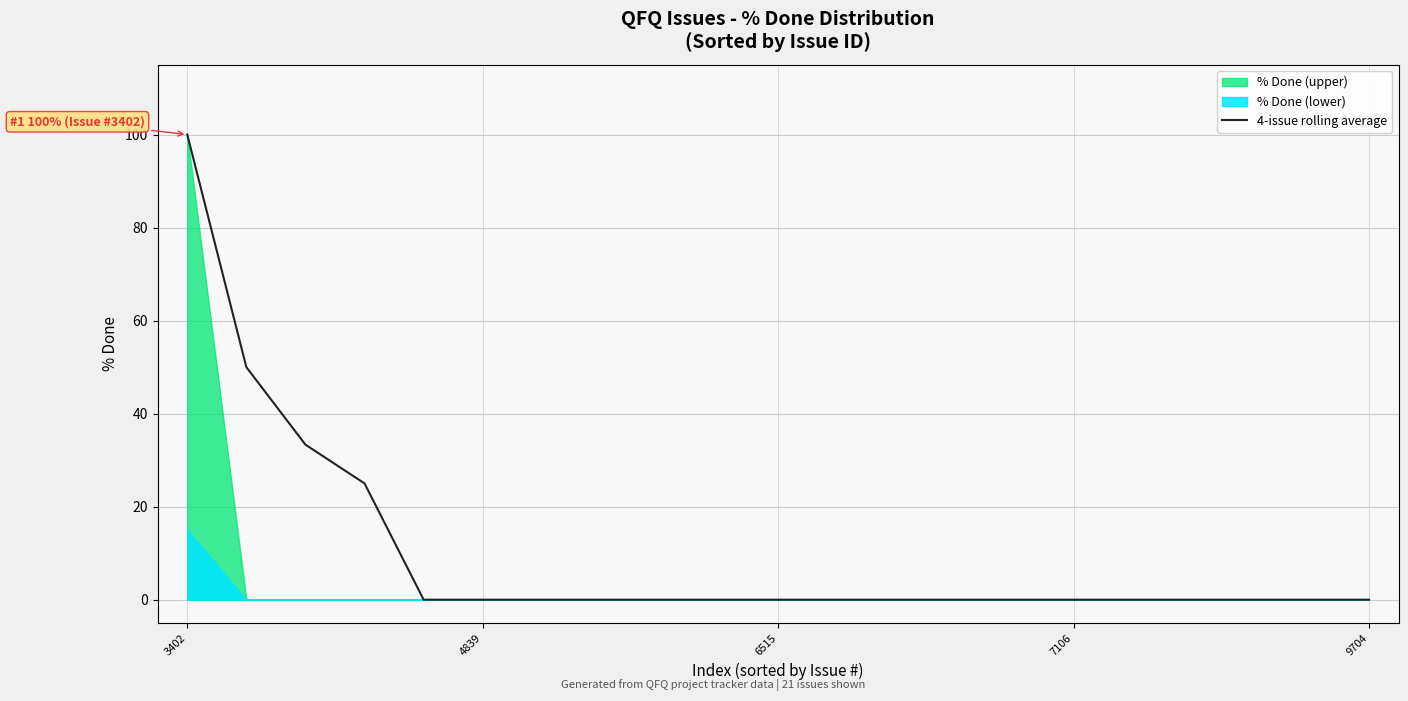

What is the average value?

9.9